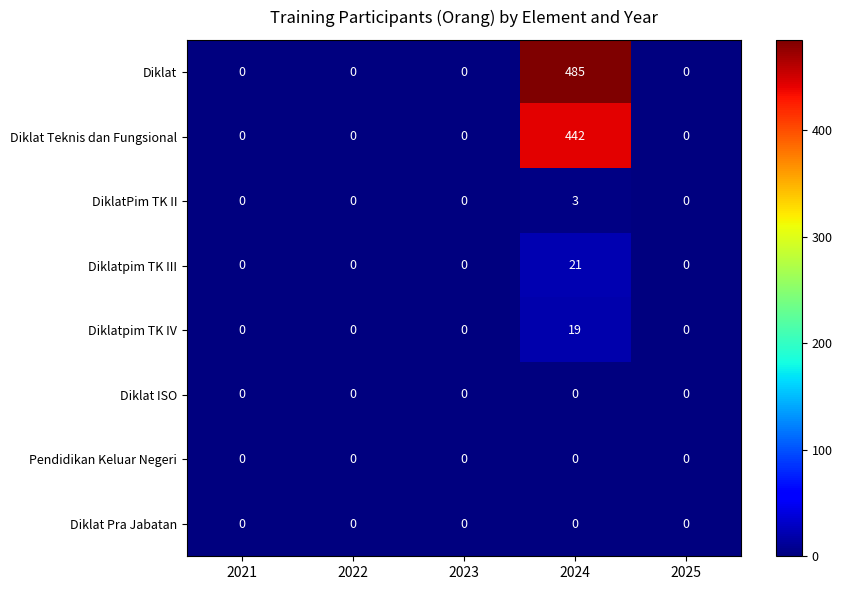

At which category is the sum across all series the highest?

2024